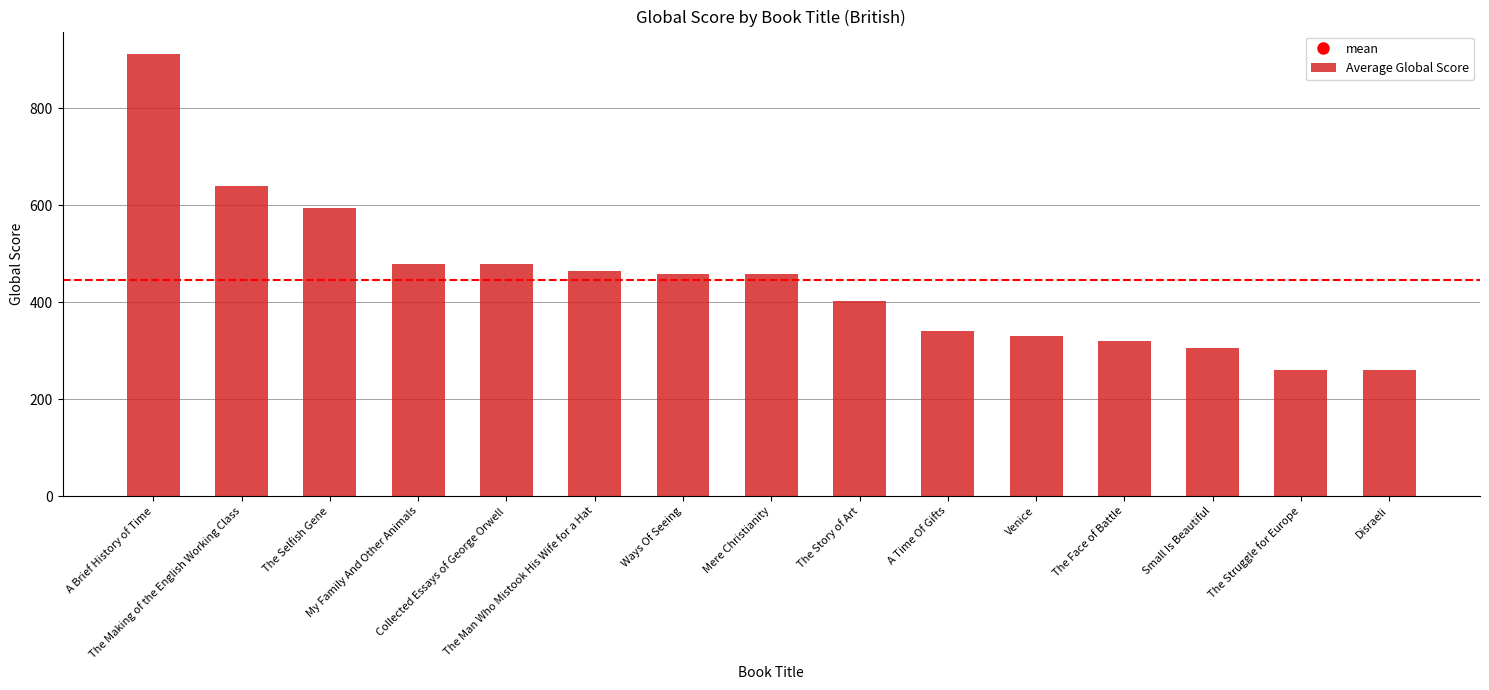

Count the number of data series in this chart.

1